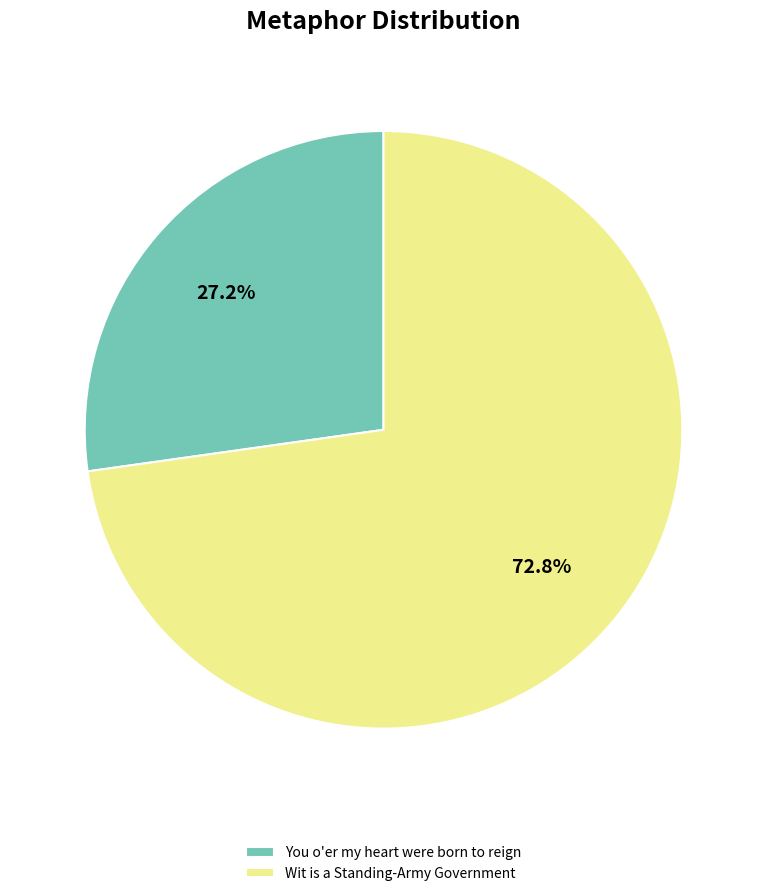

To the nearest percent, what portion does Wit is a Standing-Army Government represent?

73%